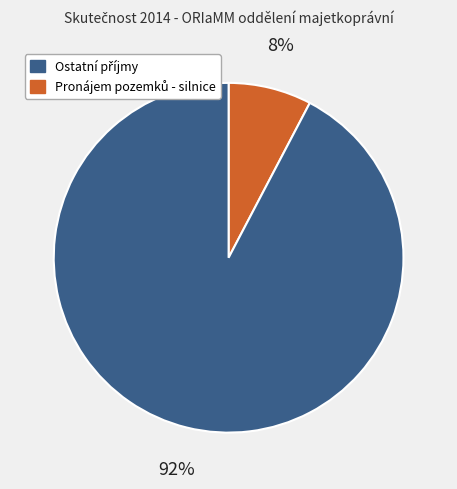

To the nearest percent, what is the average slice percentage?

50%